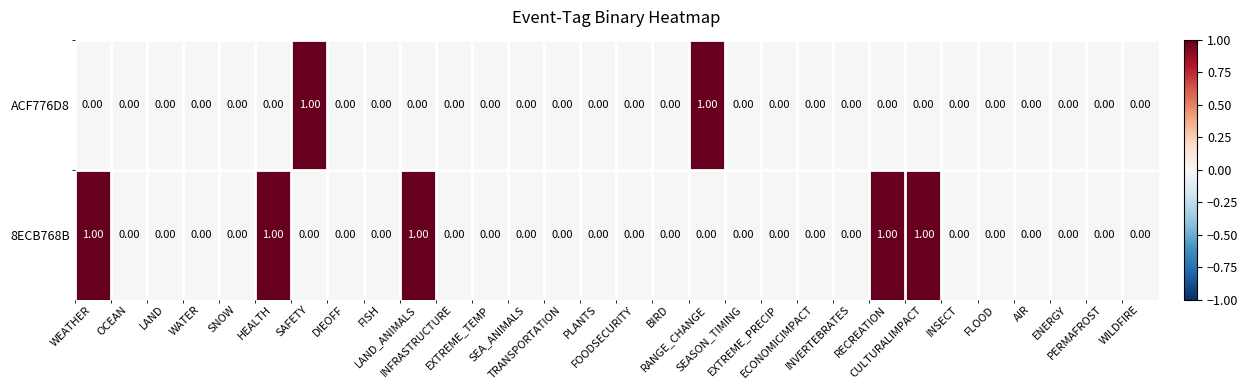

Which series has the largest total across all categories?

8ECB768B